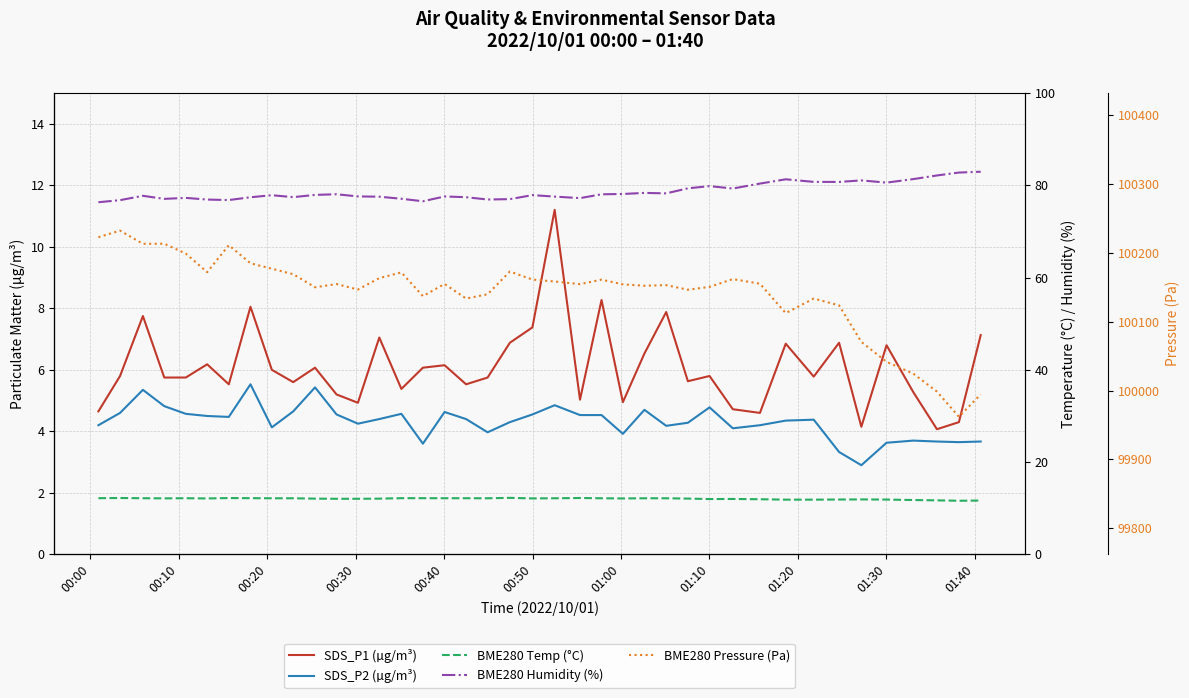

Is this an area chart (filled region under the line)?

No